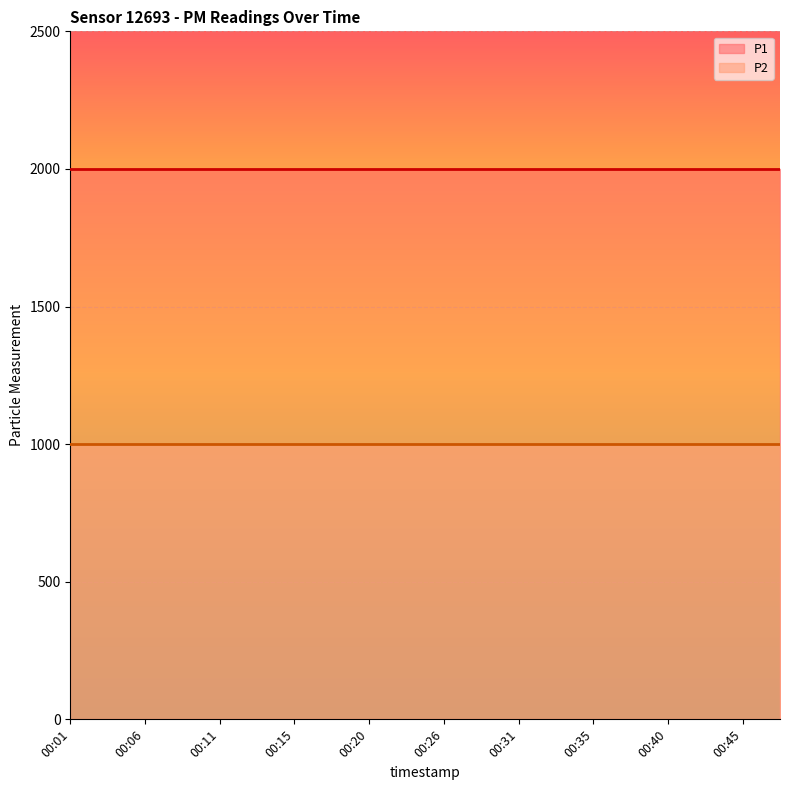

What is the value of the P1 point at the 18th from the left?

1999.9